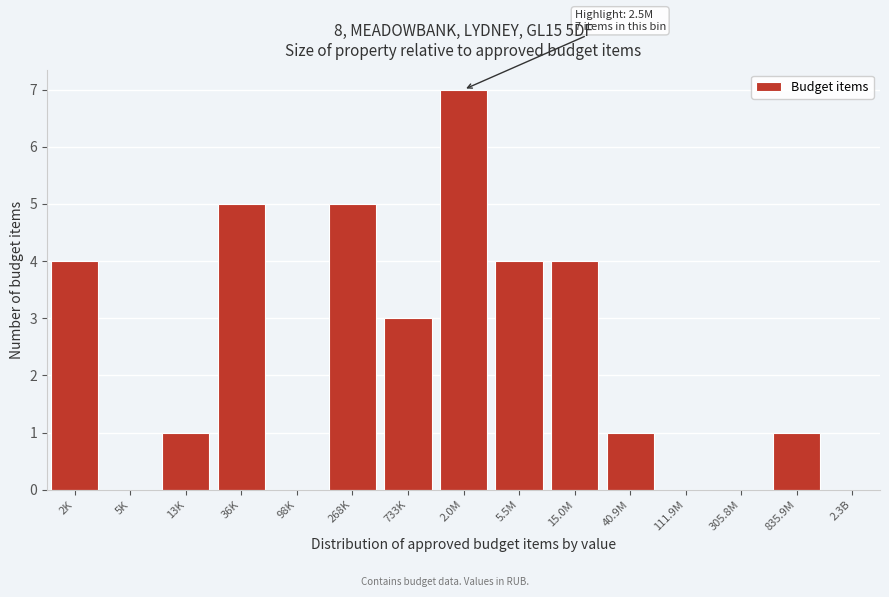

Reading left to right, transcribe all the data shown in this chart.

2K=4	5K=0	13K=1	36K=5	98K=0	268K=5	733K=3	2.0M=7	5.5M=4	15.0M=4	40.9M=1	111.9M=0	305.8M=0	835.9M=1